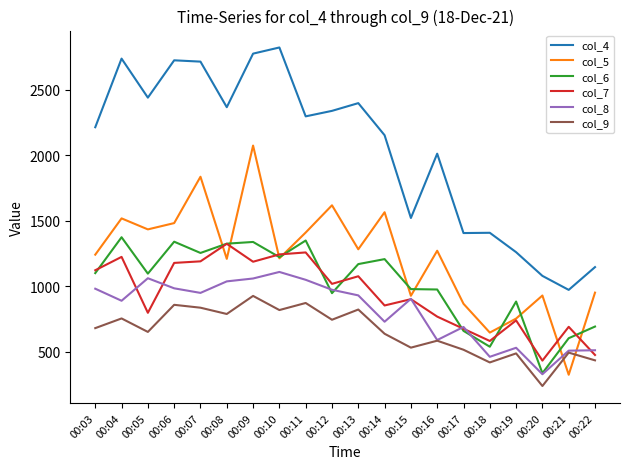

Is it true that col_9 equals 754 at 00:04?

True